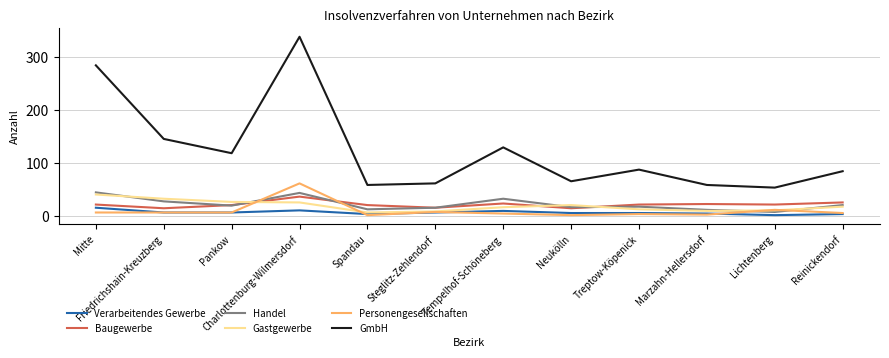

What is the sum of all Baugewerbe values?

252